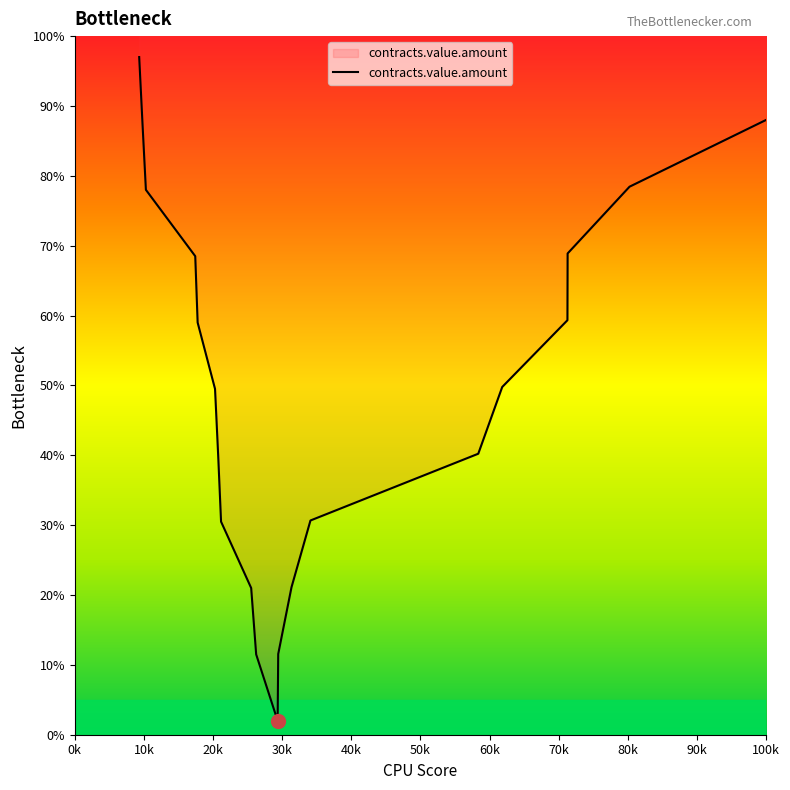

Reading left to right, extract all data points from this chart.

97.0	87.5	78.0	68.5	59.0	49.5	40.0	30.5	21.0	11.5	2.0	11.6	21.1	30.7	40.2	49.8	59.3	68.9	78.4	88.0